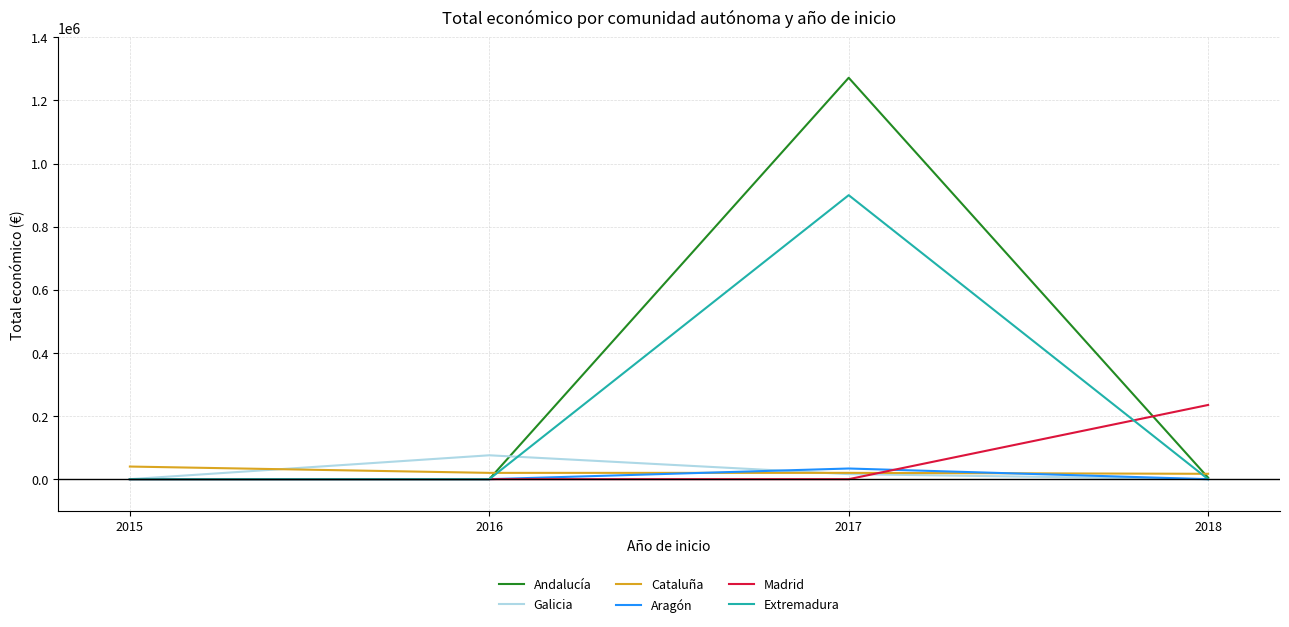

Between 2015 and 2018, which series saw the biggest shift?

Madrid